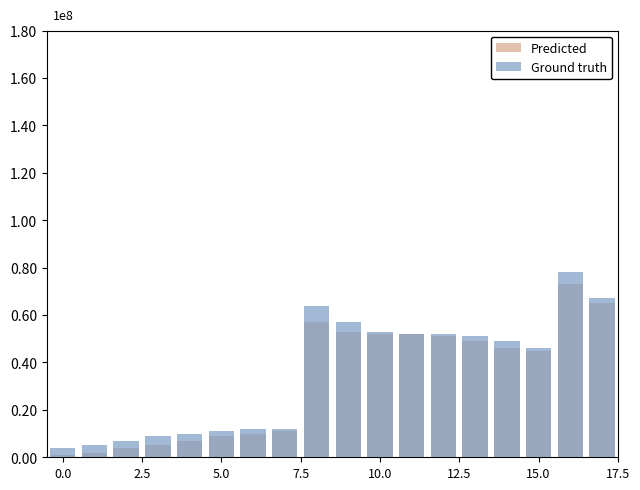

What position from the right is 13?

6